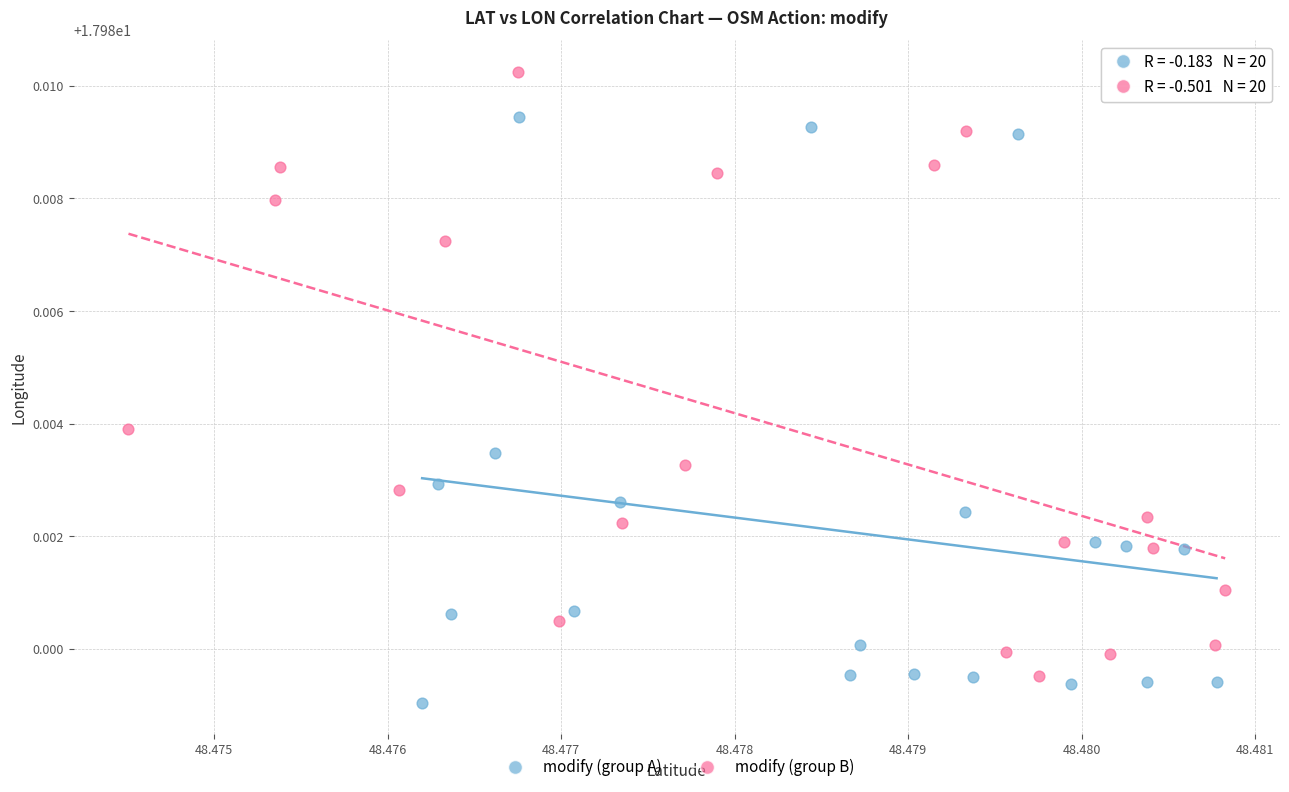

Which series has the widest spread of Y values?

modify (group B)